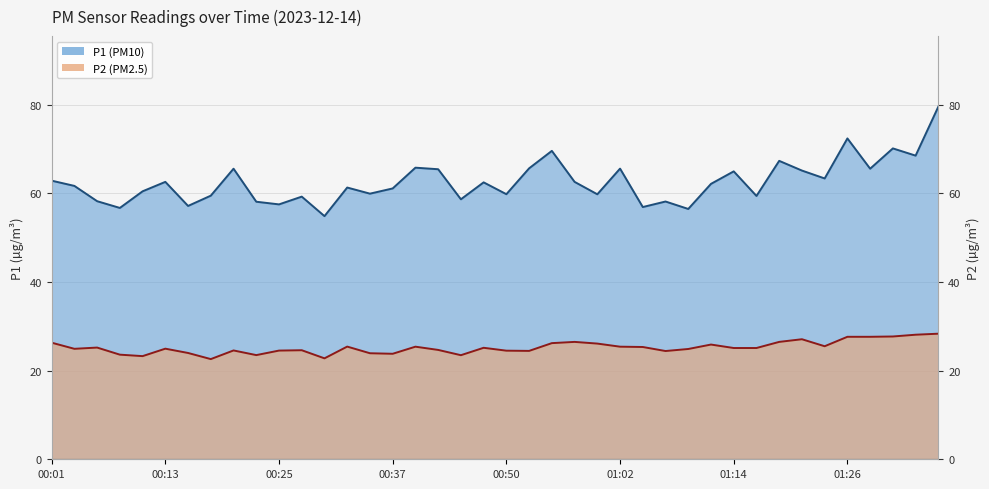

True or false: P2 has more than 1 points higher than both neighbors.

True